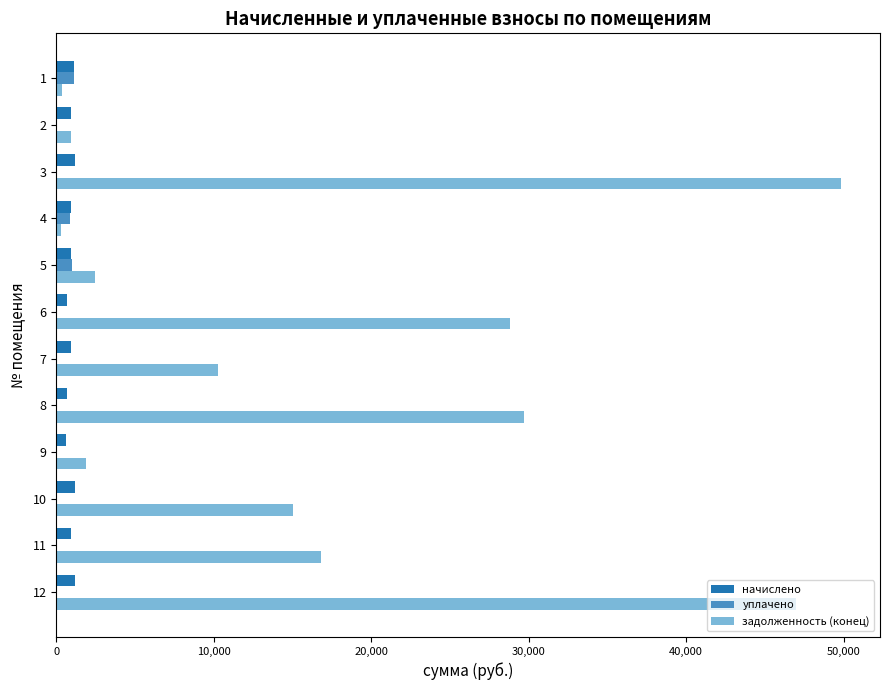

Between 1 and 8, which series saw the biggest shift?

задолженность (конец)